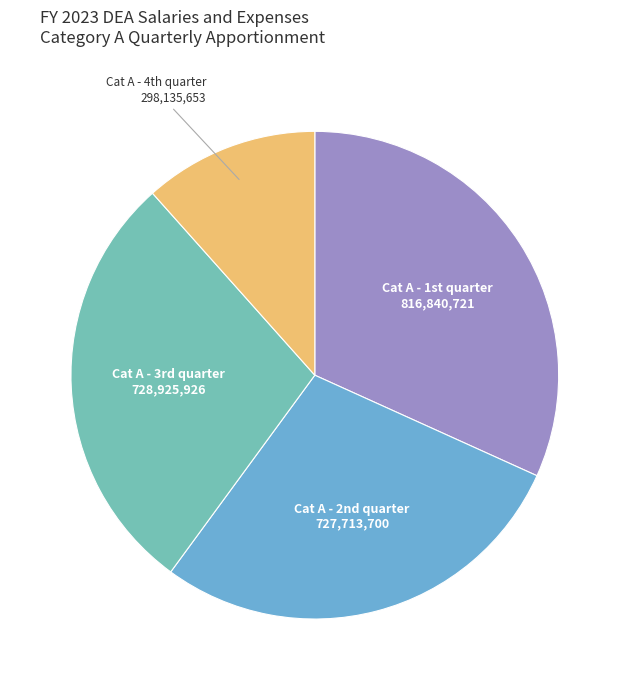

How many segments does this pie chart have?

4